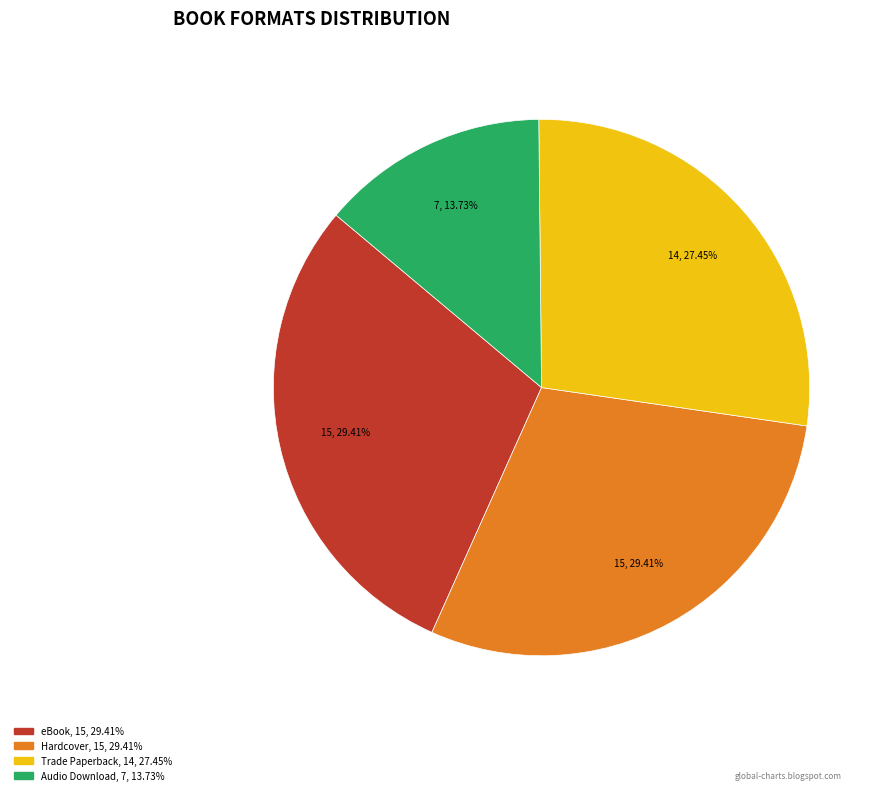

Is there any slice that represents more than half of the pie?

No